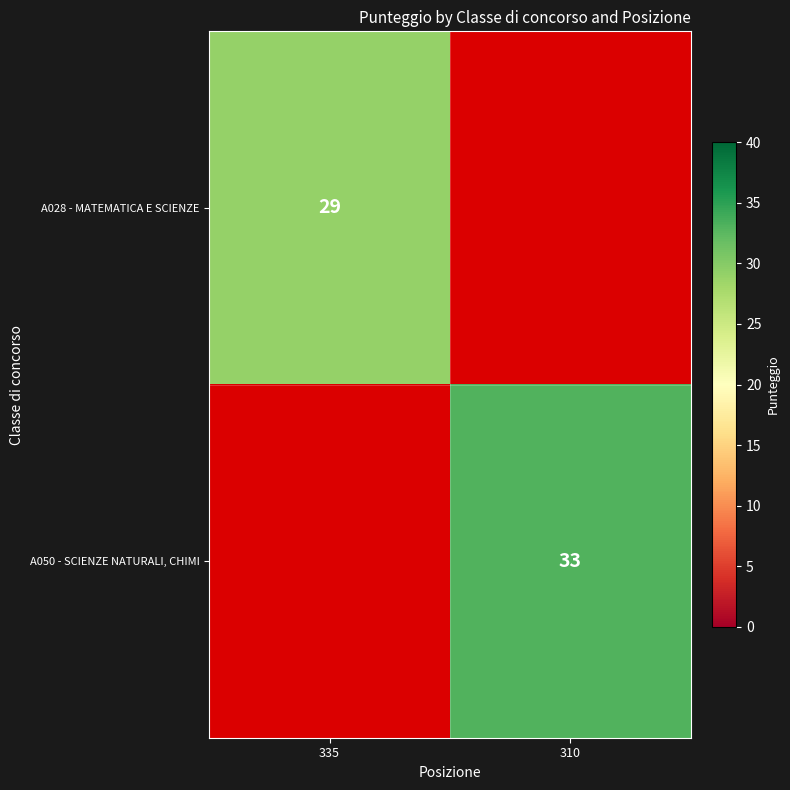

True or false: A028 - MATEMATICA E SCIENZE has a value of 29 at 335.

True